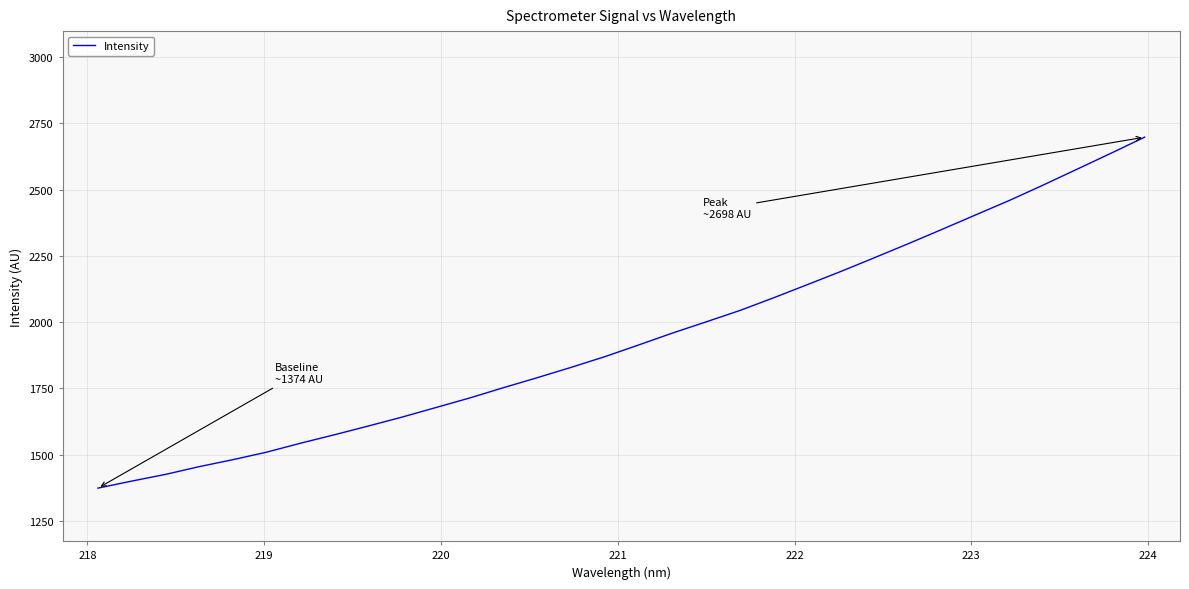

What is the sum of all values?

62179.2